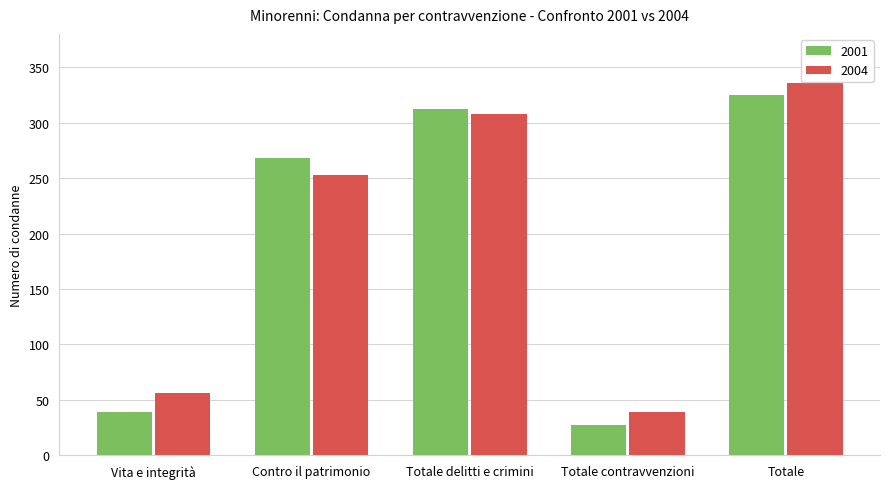

What is the label of the 4th bar from the left?

Totale contravvenzioni